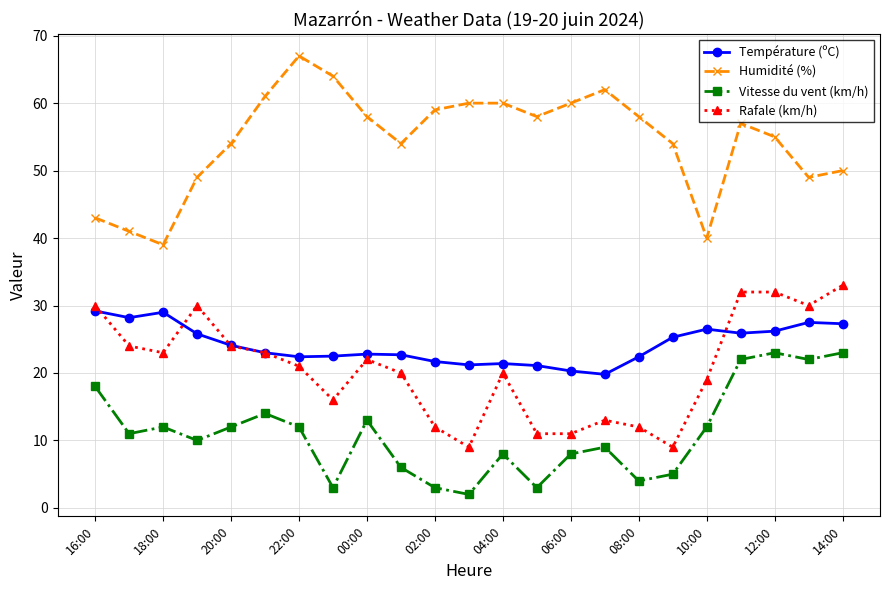

What is the average value of the Humidité (%) series?

54.4